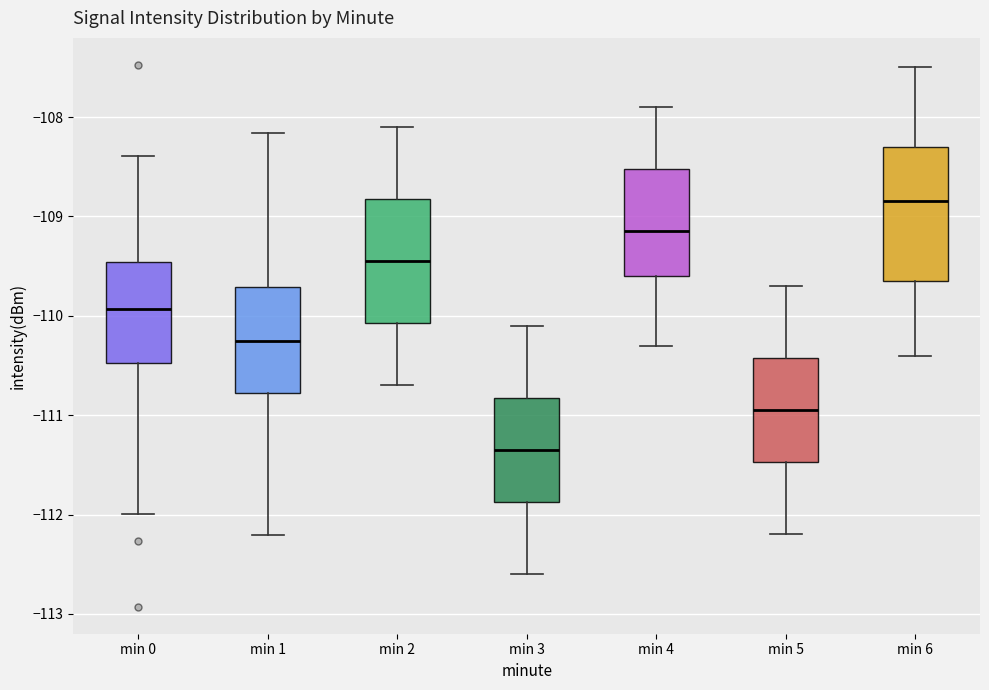

Reading left to right, read every box against the y-axis: the position of its median line, the range the box covers, and the ends of its whiskers. The values are not printed on the chart, so give them approximately, as read against the axis.

min 0: median -109.9, box -110.5 to -109.5, whiskers -112.0 to -108.4
min 1: median -110.2, box -110.8 to -109.7, whiskers -112.2 to -108.2
min 2: median -109.4, box -110.1 to -108.8, whiskers -110.7 to -108.1
min 3: median -111.3, box -111.9 to -110.8, whiskers -112.6 to -110.1
min 4: median -109.1, box -109.6 to -108.5, whiskers -110.3 to -107.9
min 5: median -110.9, box -111.5 to -110.4, whiskers -112.2 to -109.7
min 6: median -108.8, box -109.6 to -108.3, whiskers -110.4 to -107.5